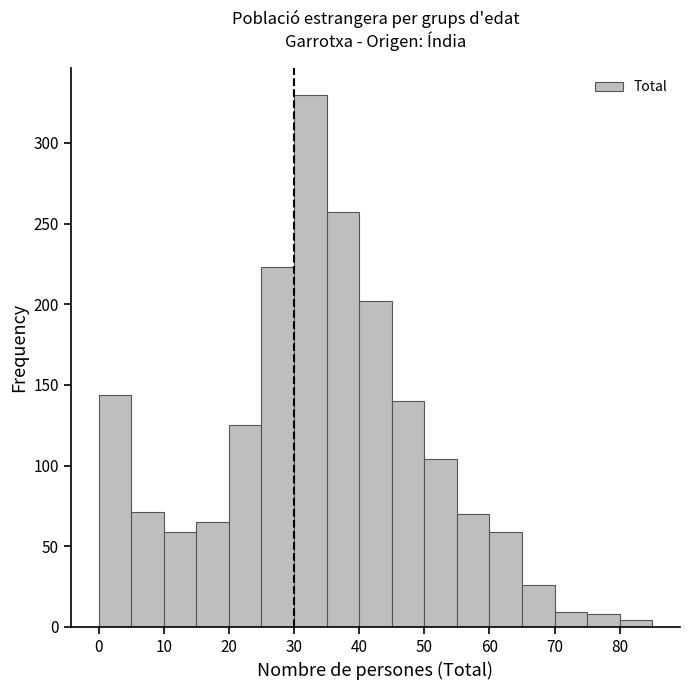

Which range on the x-axis has the tallest bar?

30 to 35